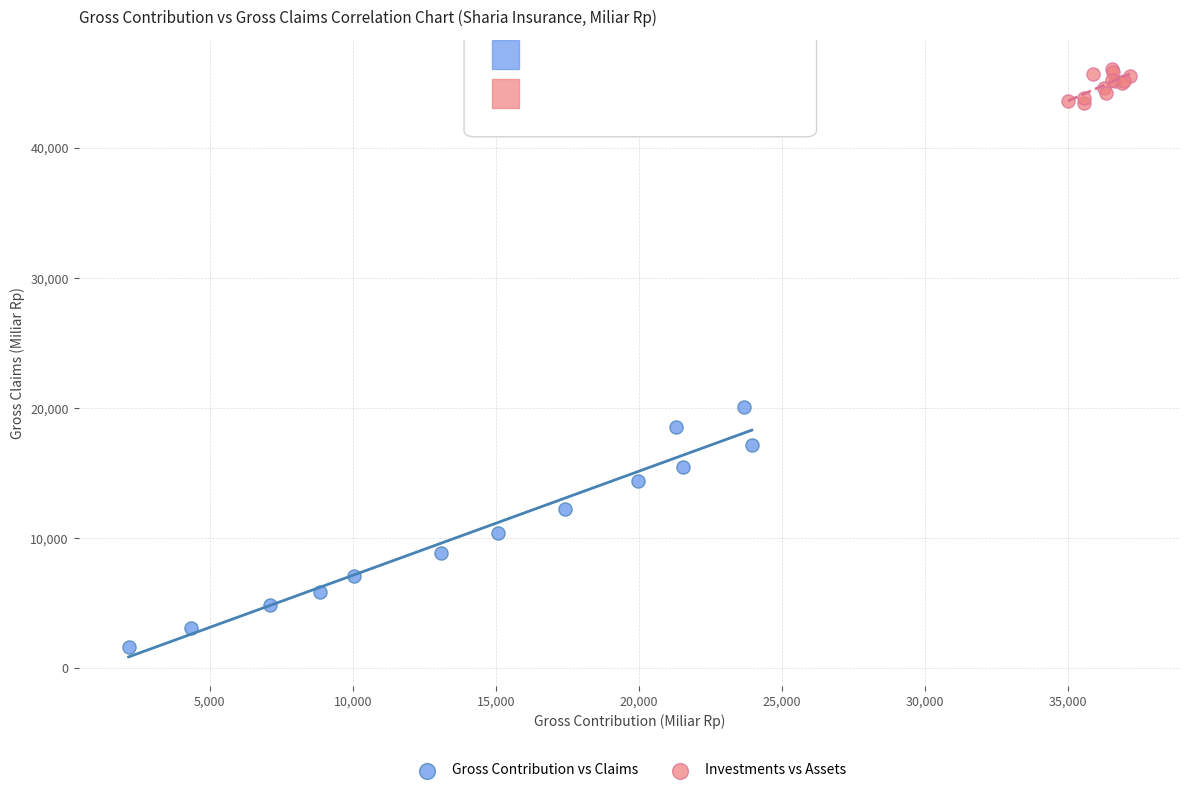

Which series has the largest Y range (max minus min)?

Gross Contribution vs Claims